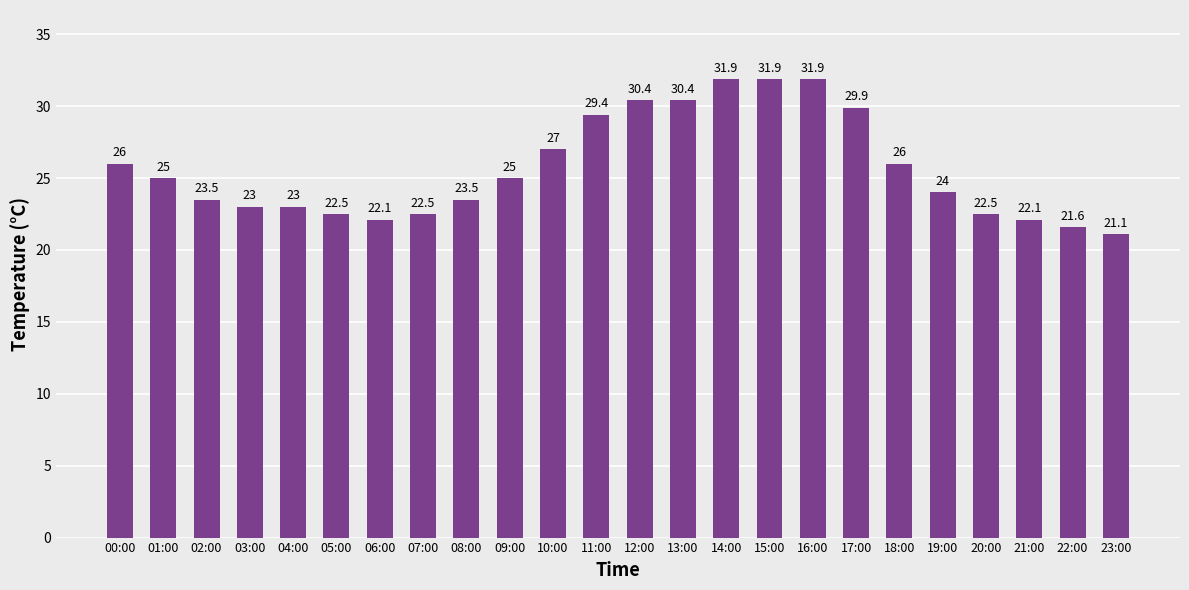

Is it true that the value at 08:00 is 23.5?

True